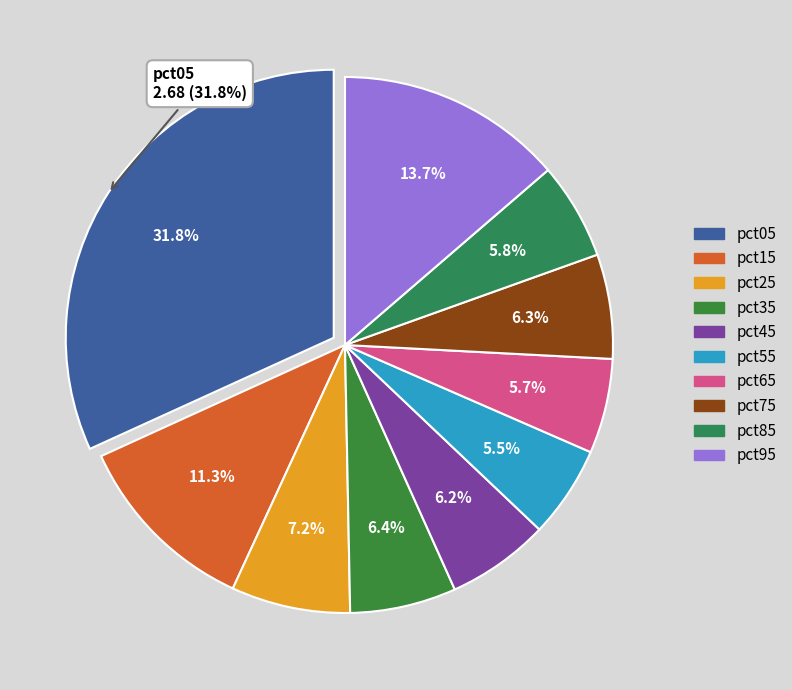

Does pct15 account for over 50% of the chart?

No